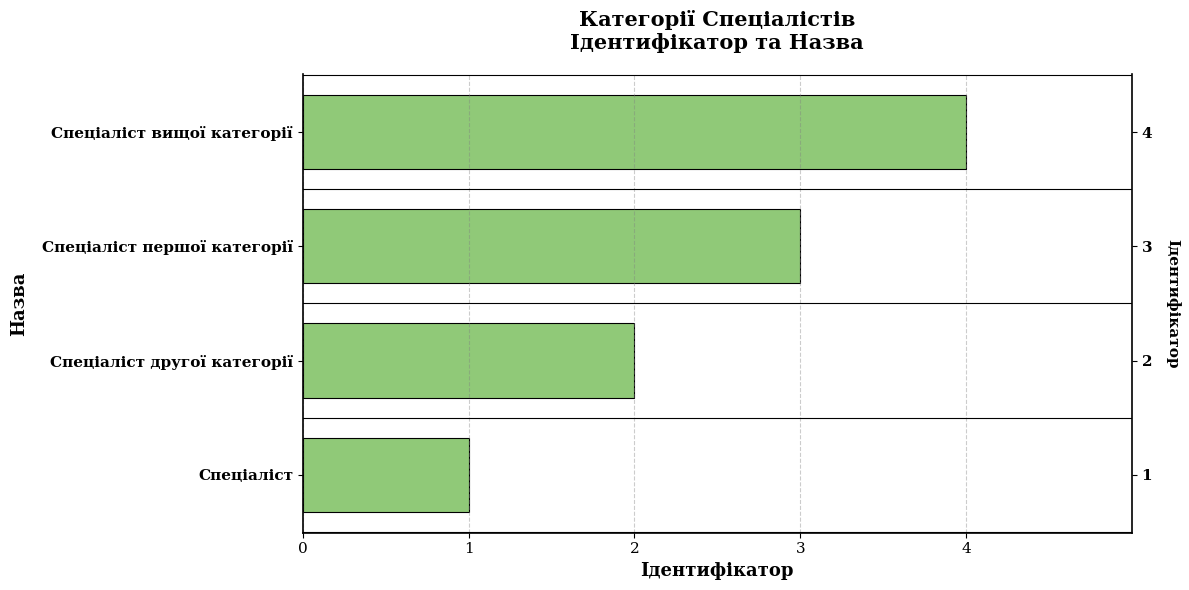

Does the chart contain stacked bars?

No